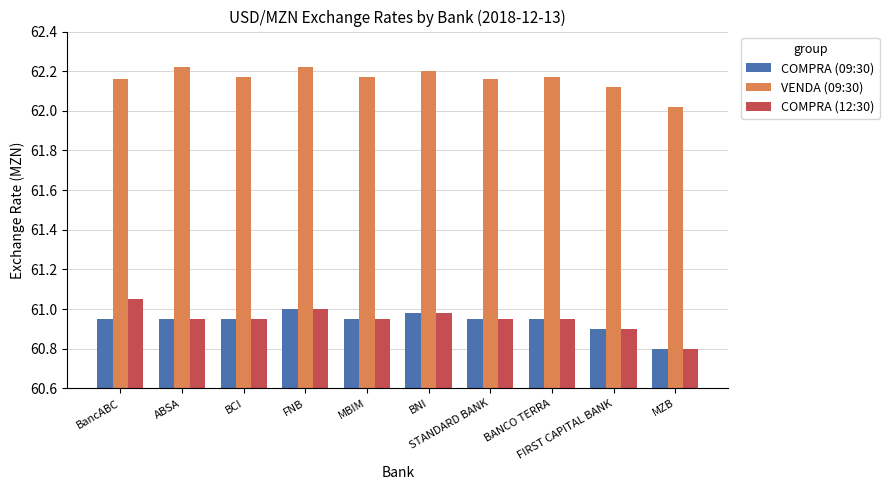

Count the VENDA (09:30) values in the range 62 to 63.

10